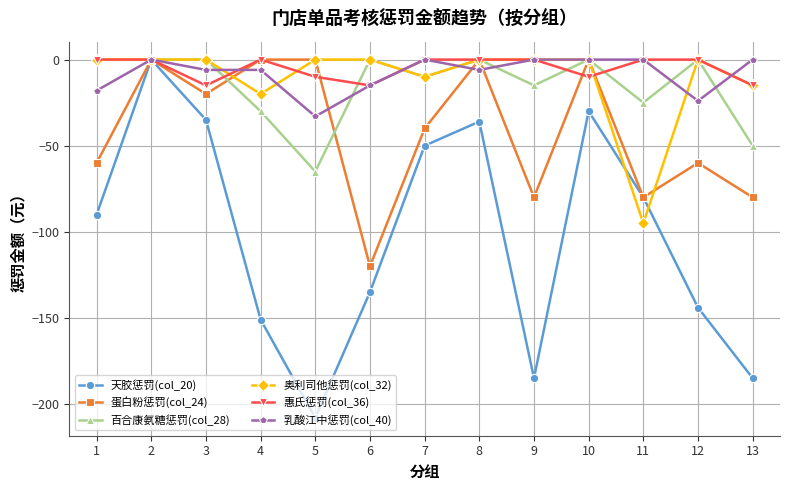

True or false: 天胶惩罚(col_20) has a value of 0 at 2.

True